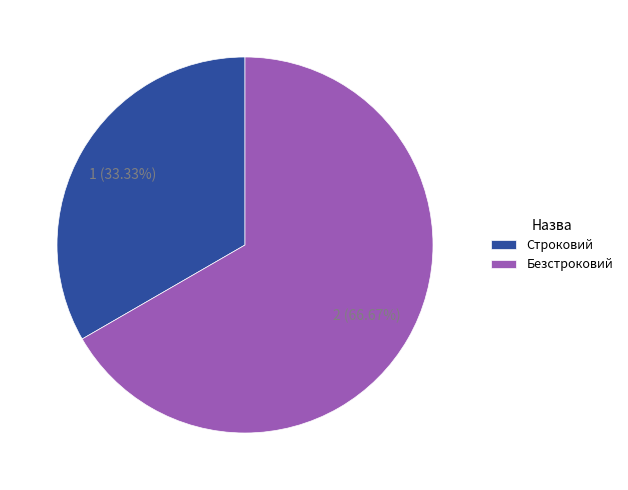

Rank the categories by value from lowest to highest.

Строковий, Безстроковий